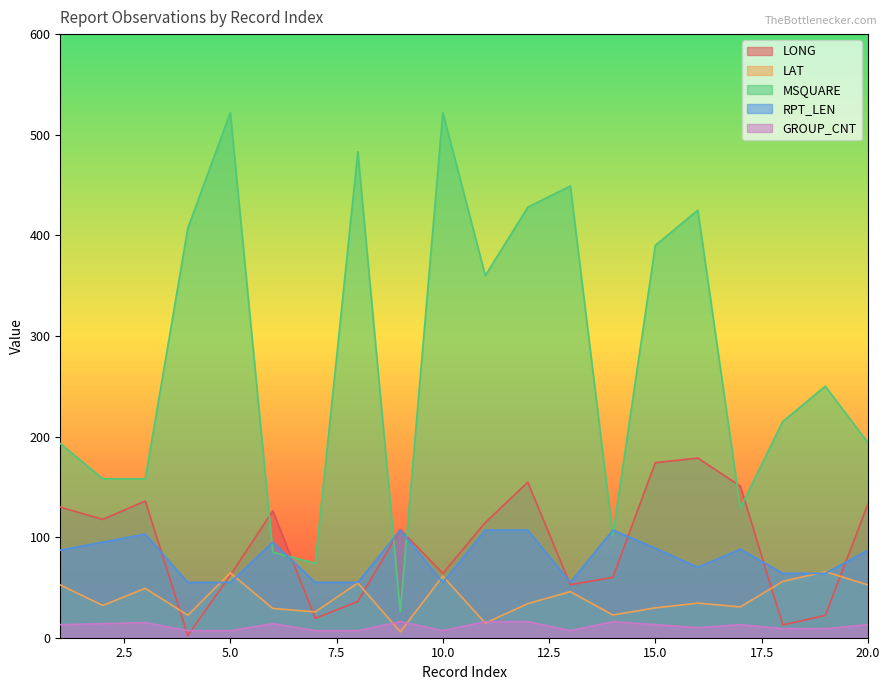

Is it true that GROUP_CNT equals 25.5 at 14?

False